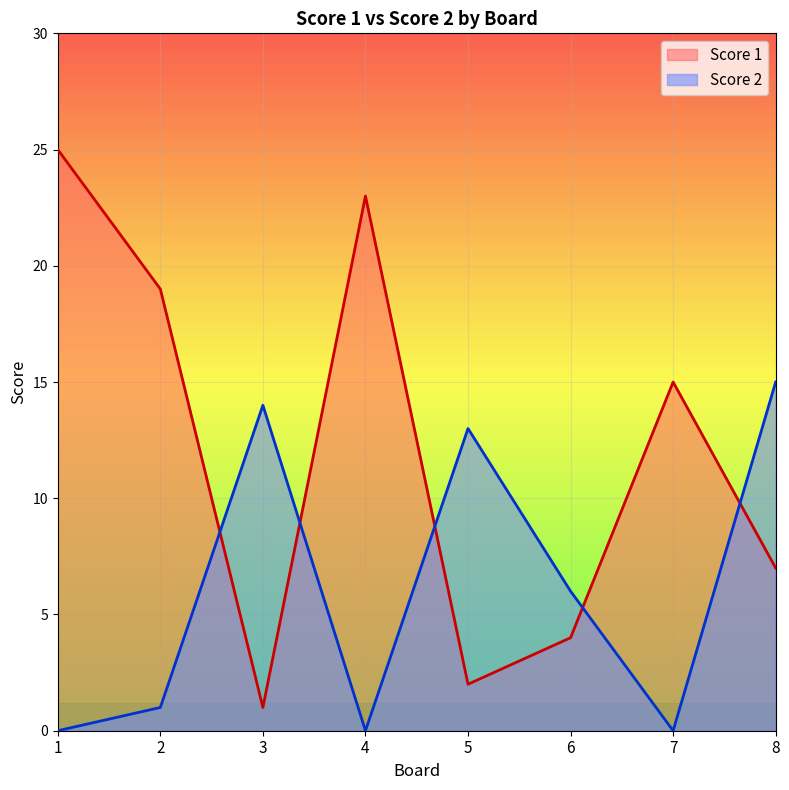

Reading left to right, list all the values displayed in this chart.

Score 1: 25	19	1	23	2	4	15	7
Score 2: 0	1	14	0	13	6	0	15